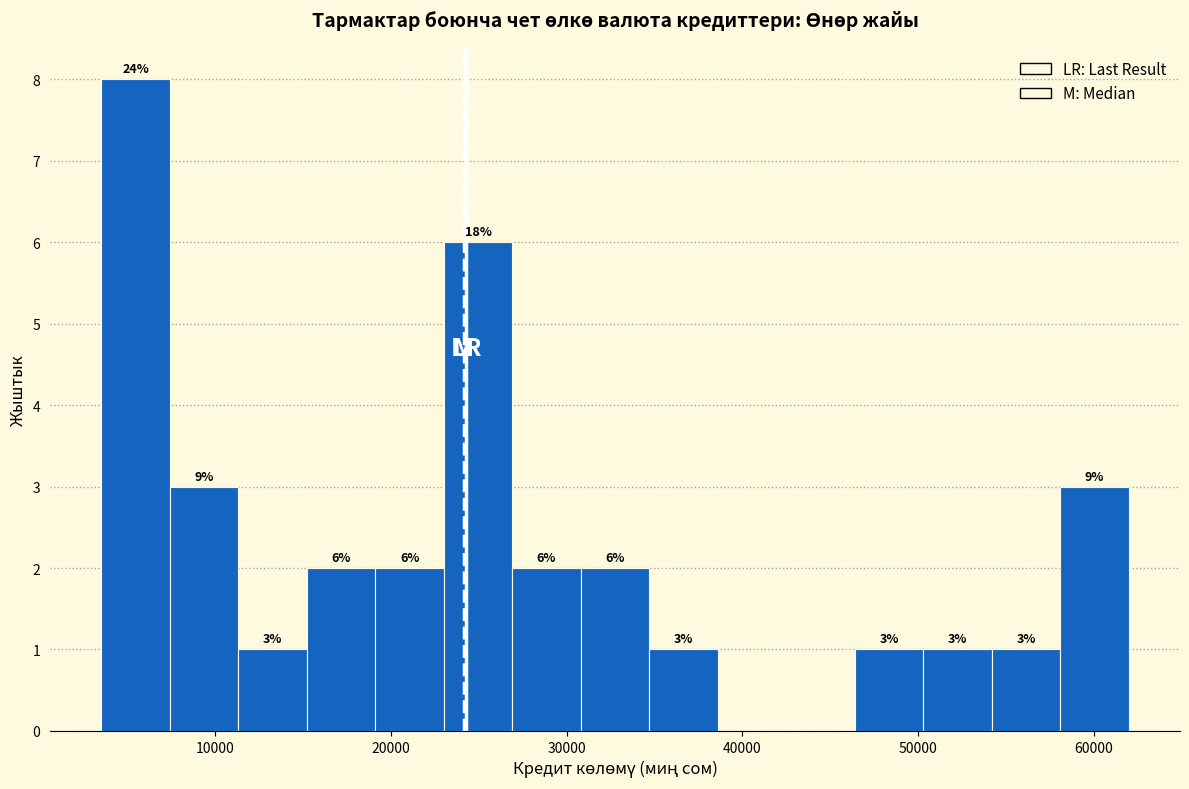

Read against the x-axis, roughly where is the centre of the tallest bar?

5000